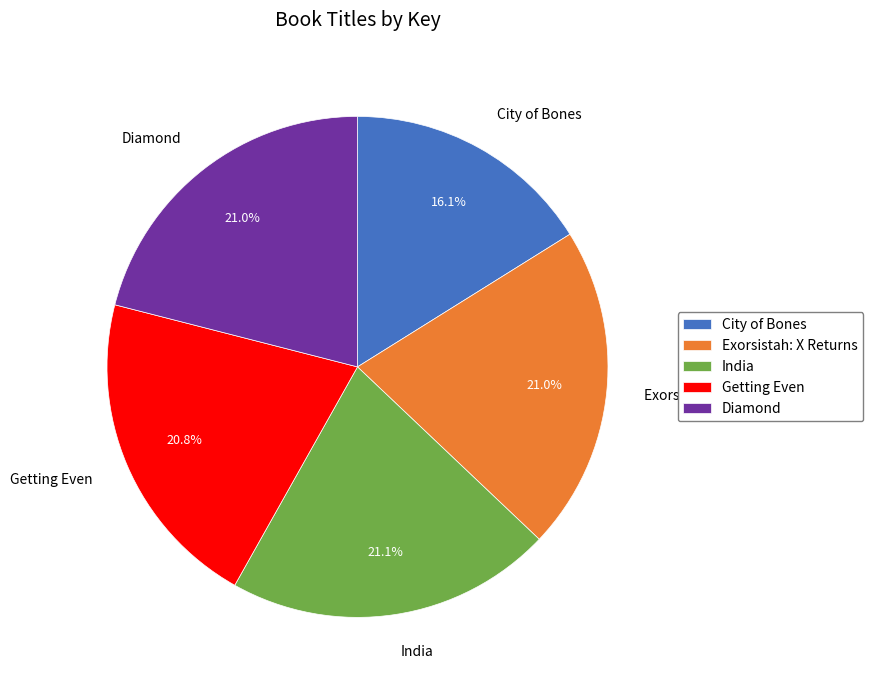

How many segments does this pie chart have?

5